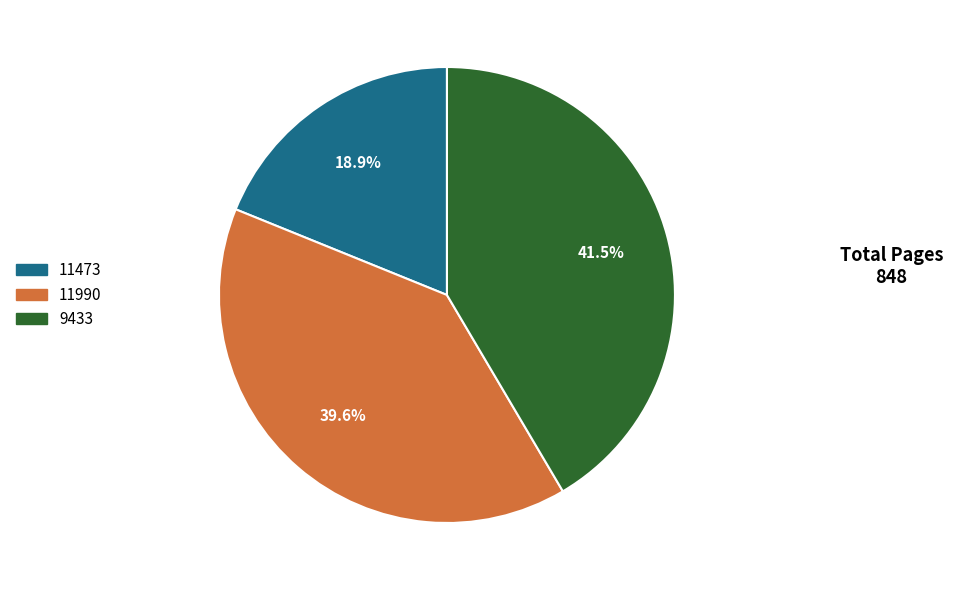

Combined, do 11473 and 11990 account for over 50%?

Yes